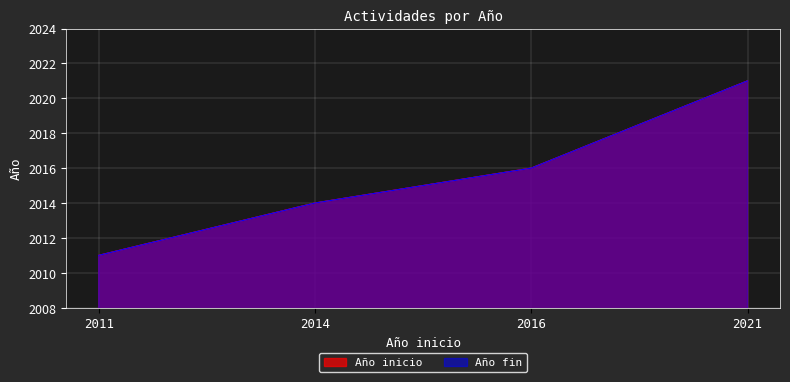

Reading right to left, transcribe all the data shown in this chart.

Año inicio: 2021	2016	2014	2011
Año fin: 2021	2016	2014	2011